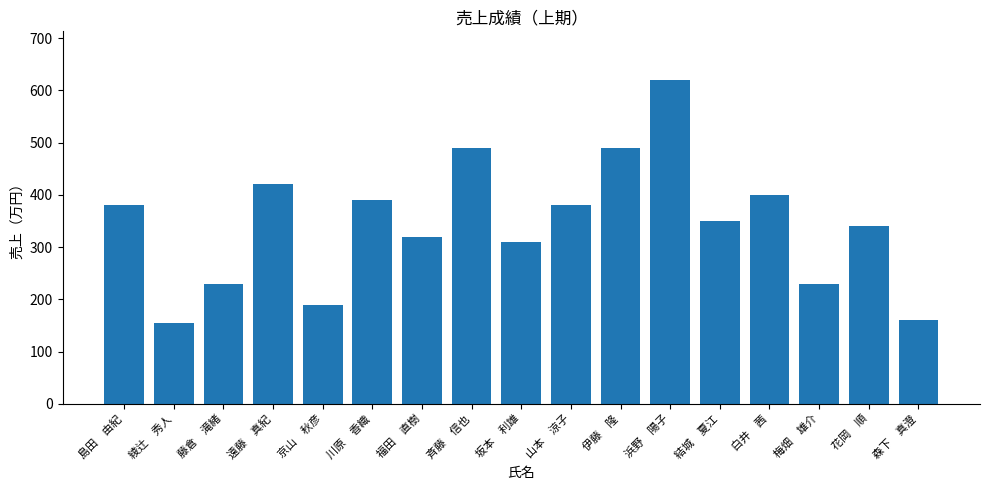

Reading left to right, what are all the values shown in this chart?

380	155	230	420	190	390	320	490	310	380	490	620	350	400	230	340	160